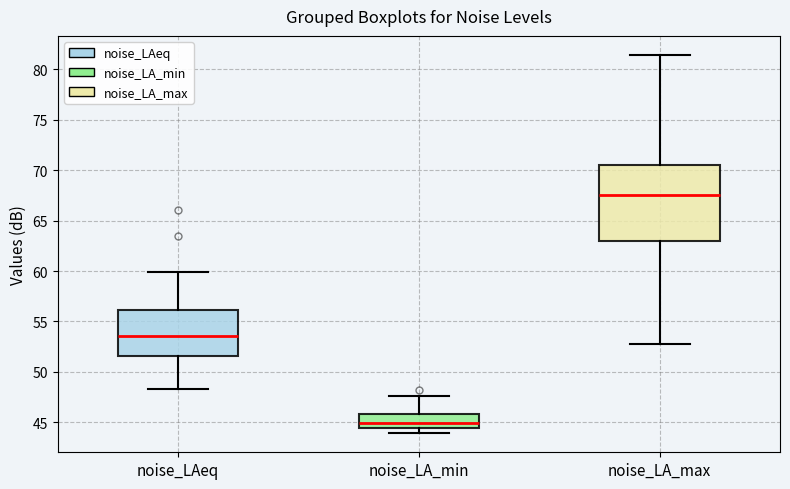

Where does the median line of the box for noise_LA_min sit on the y-axis? The values are not printed on the chart, so give them approximately, as read against the axis.

45.0